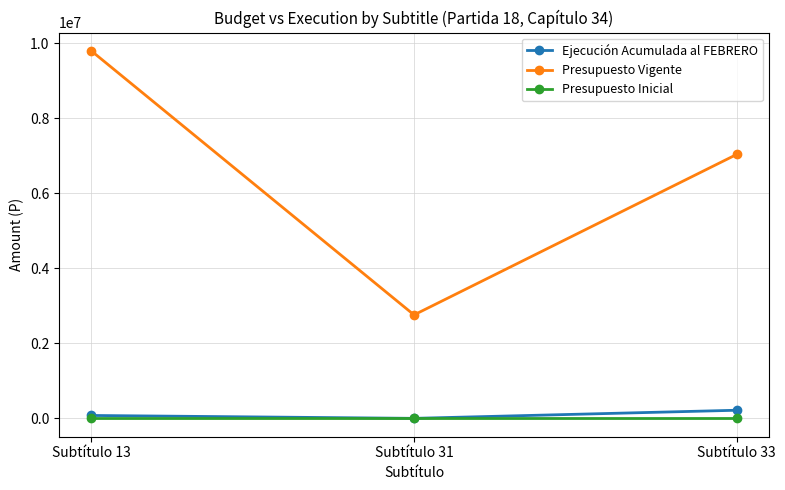

At which label is Presupuesto Vigente closest to 6277946?

Subtítulo 33